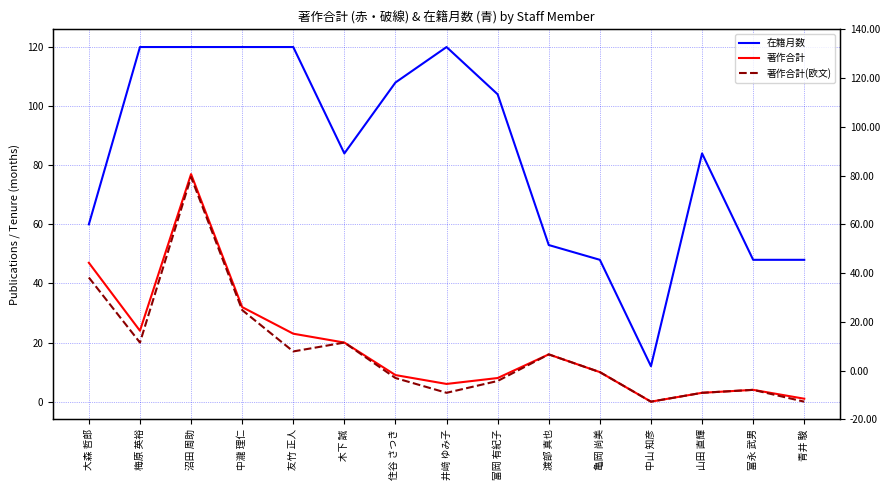

Count the number of categories in the chart.

15